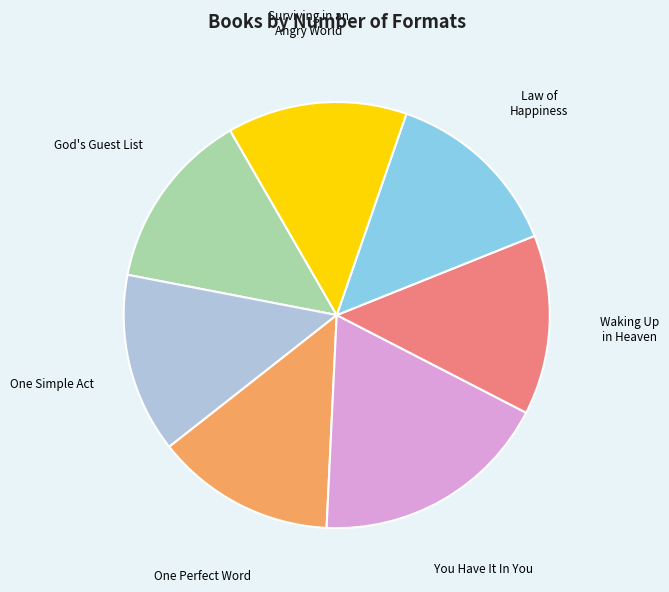

What is the largest slice in the pie chart?

You Have It In You